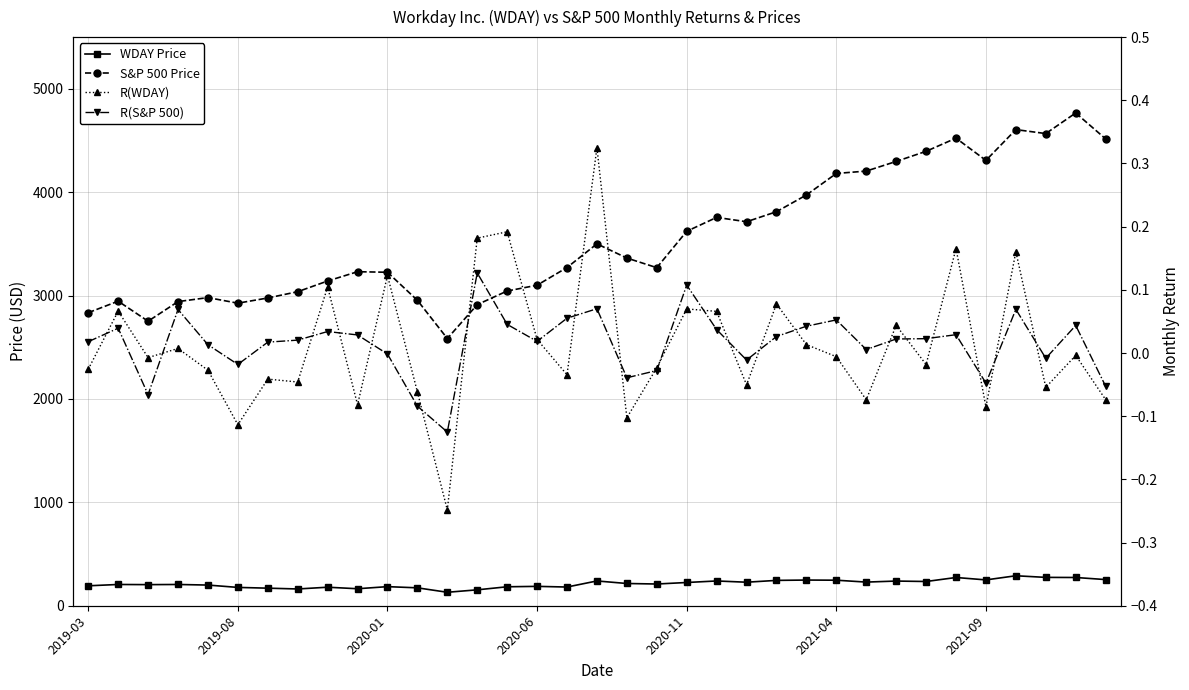

Is it true that S&P 500 Price equals 917.7 at 28?

False